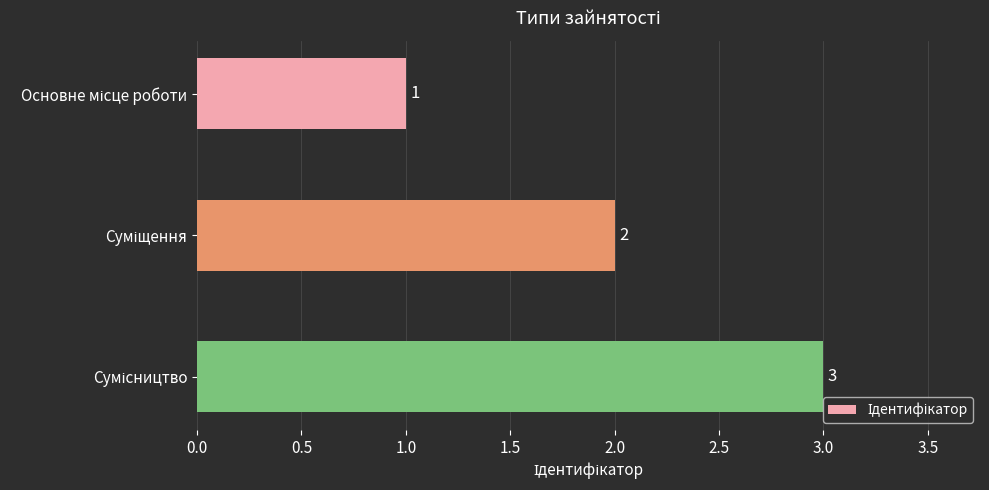

Count the values in the range 1 to 3.

3